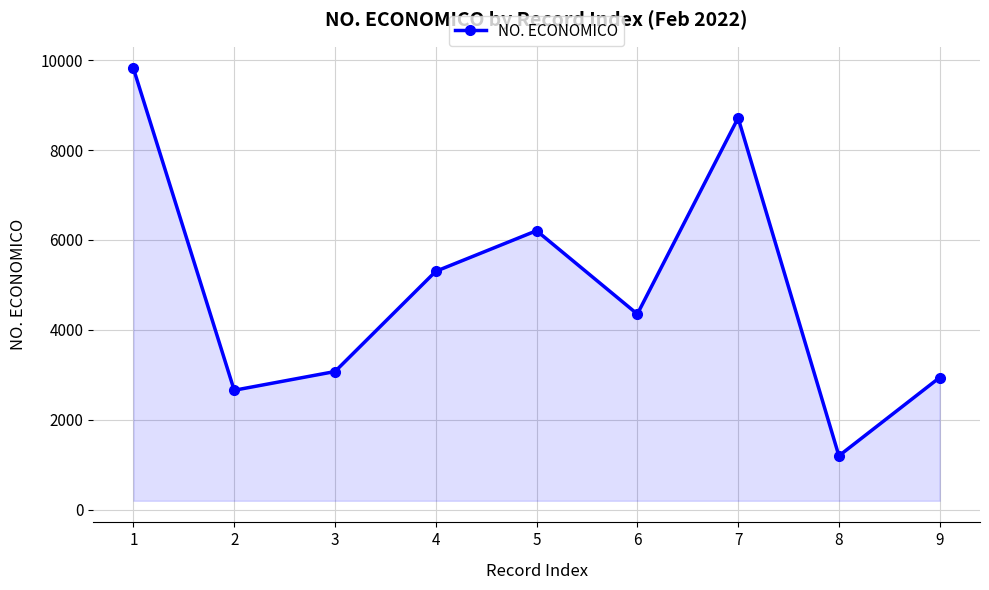

List the labels in order of value, largest first.

1, 7, 5, 4, 6, 3, 9, 2, 8